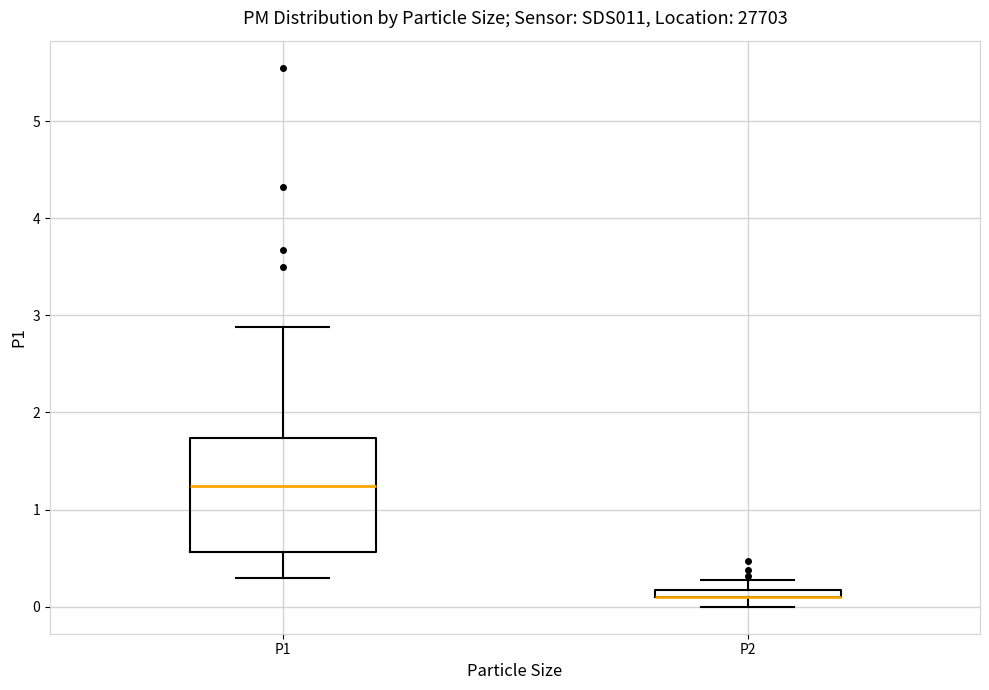

Where is the lower edge of the box for P2 on the y-axis? The values are not printed on the chart, so give them approximately, as read against the axis.

0.1